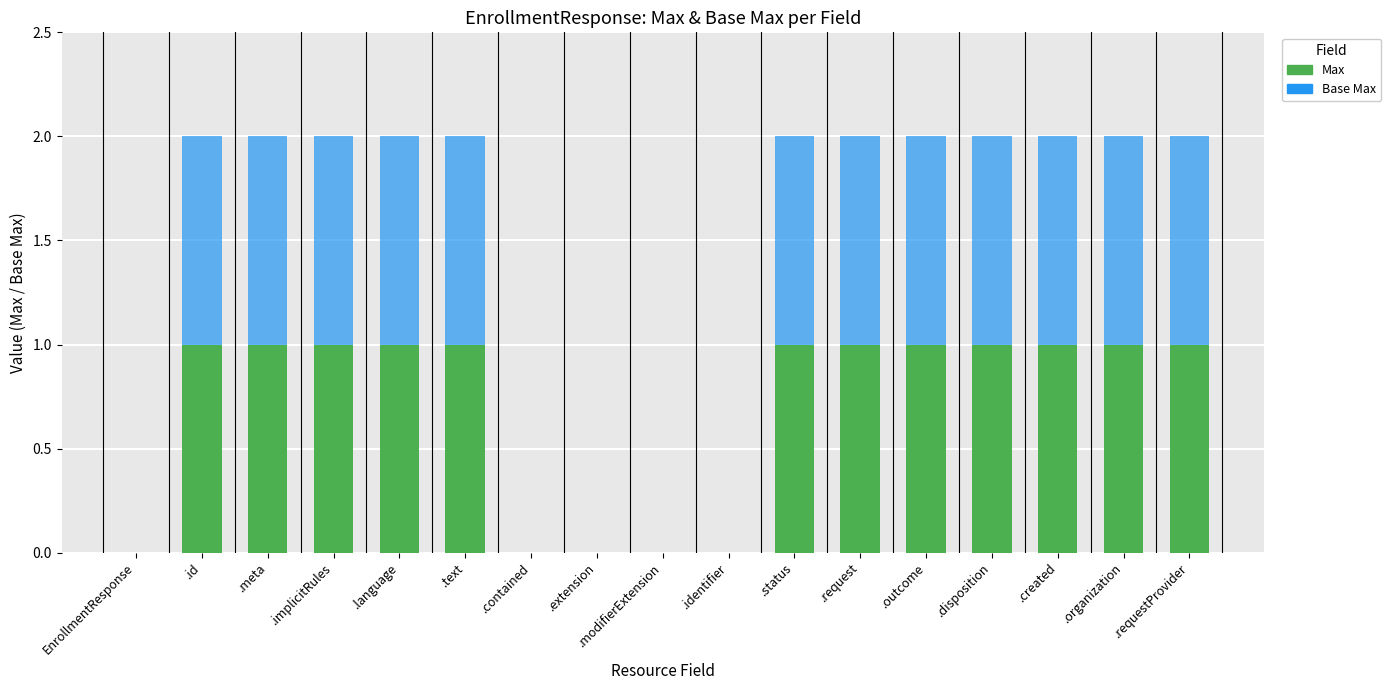

True or false: Max has a value of 1 at .status.

True